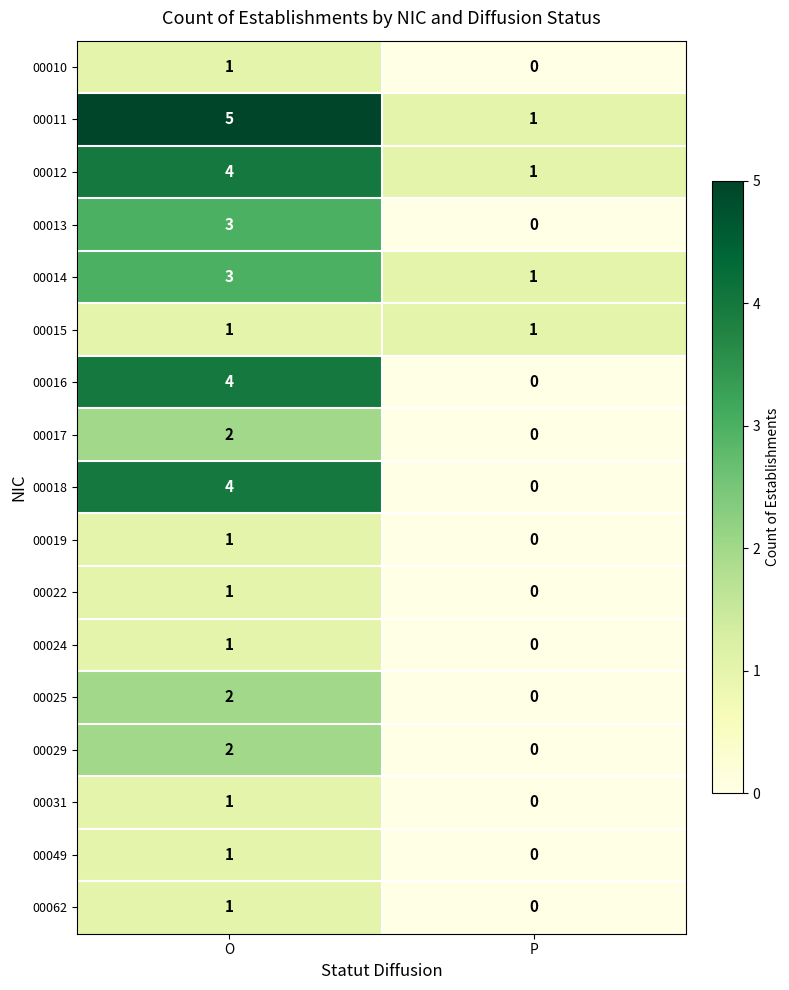

At which category is the sum across all series the highest?

O